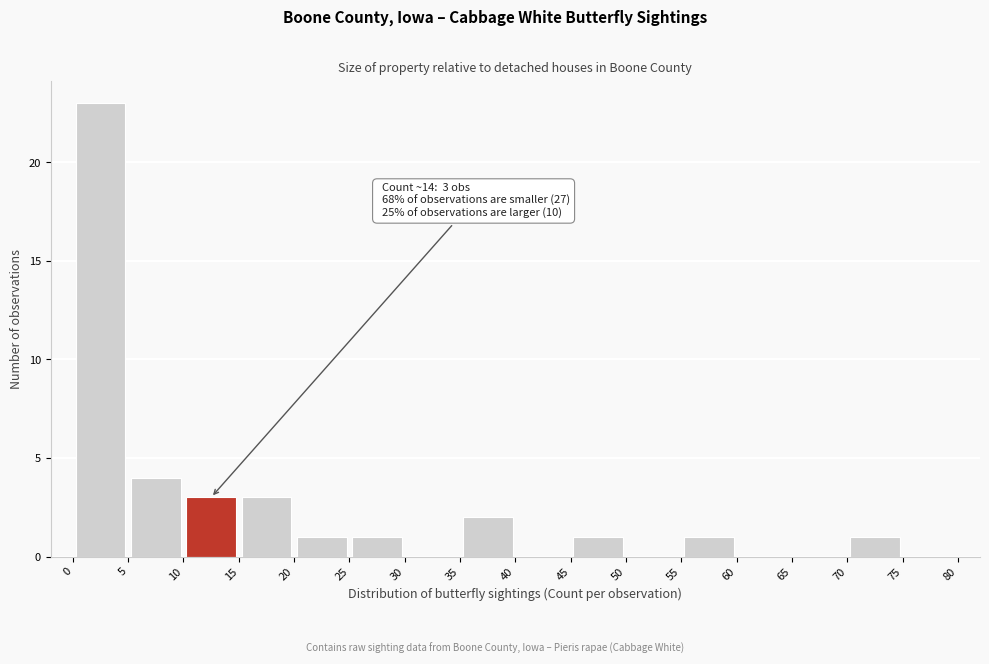

Over which range of the x-axis is the bar tallest?

0 to 5